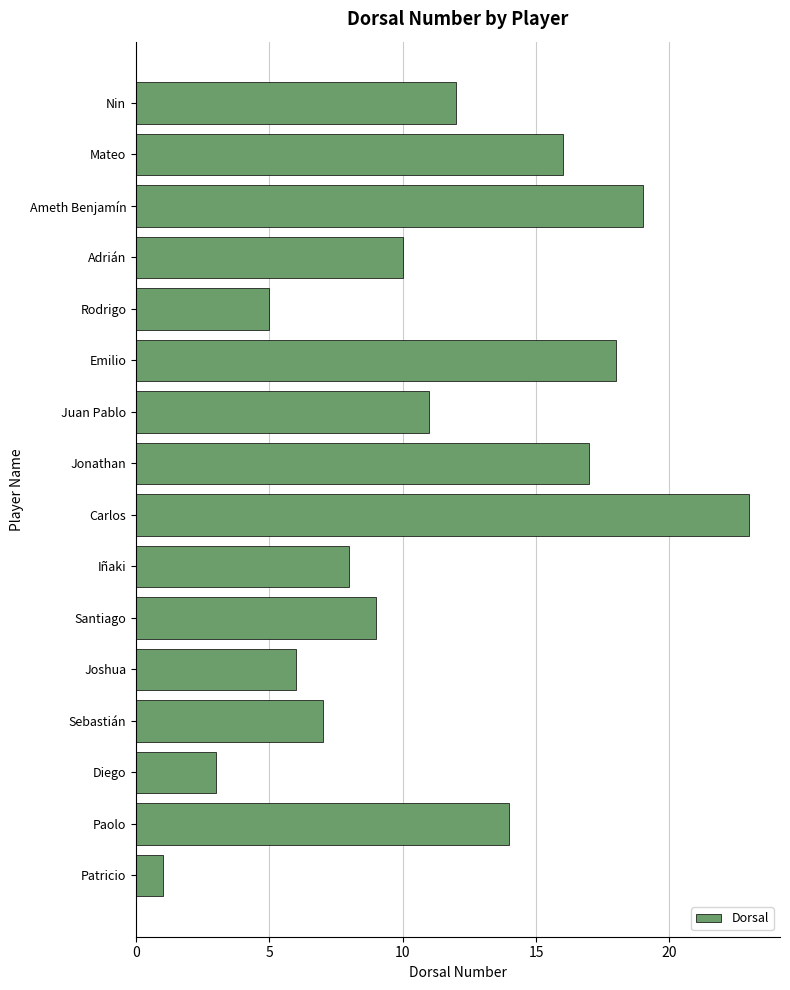

Reading bottom to top, list all the values displayed in this chart.

Patricio=1	Paolo=14	Diego=3	Sebastián=7	Joshua=6	Santiago=9	Iñaki=8	Carlos=23	Jonathan=17	Juan Pablo=11	Emilio=18	Rodrigo=5	Adrián=10	Ameth Benjamín=19	Mateo=16	Nin=12